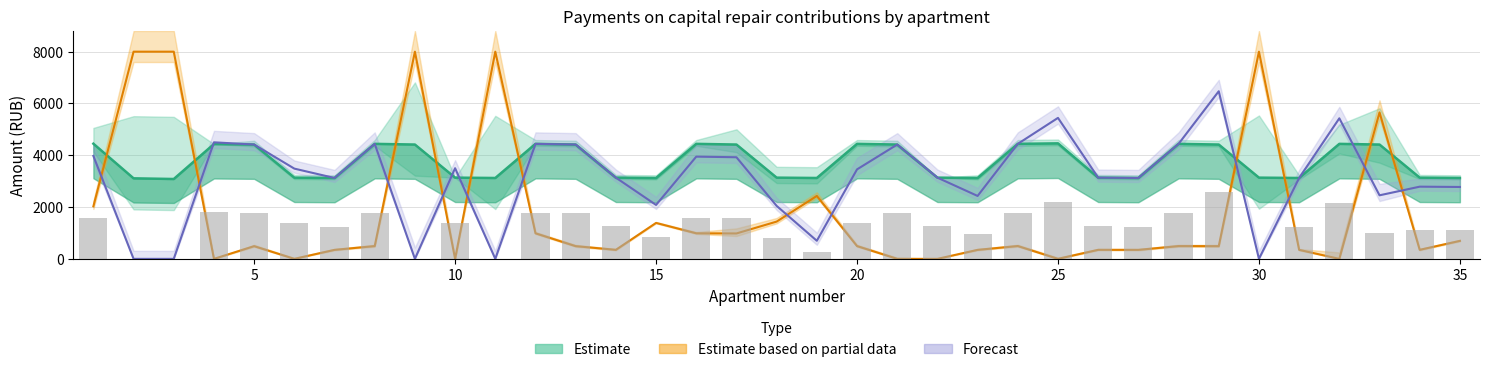

Is the value of nachisleno at 15 greater than the value of uplaceno at 17?

No